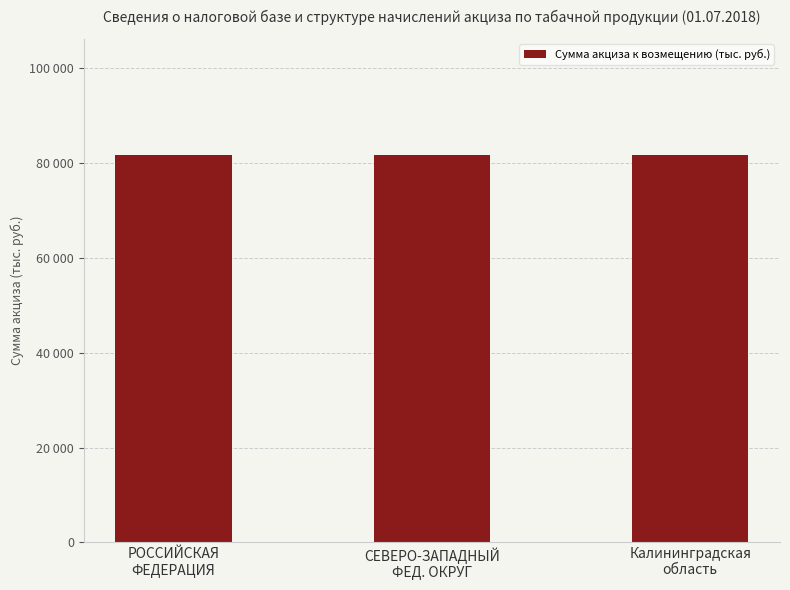

What is the label of the 3rd bar from the left?

Калининградская область